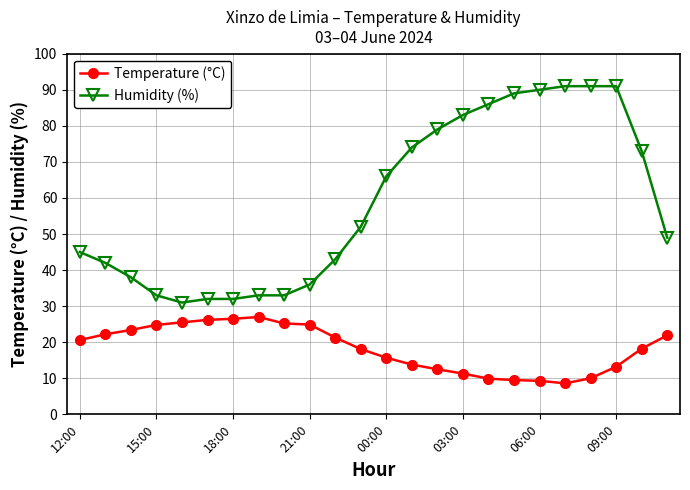

Which series has the largest total across all categories?

Humidity (%)